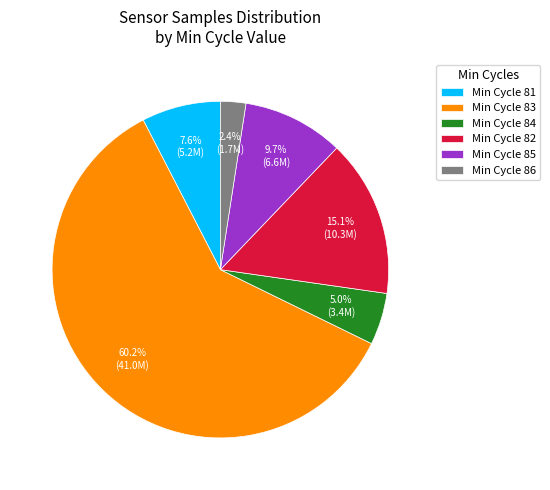

How much of the chart is everything except Min Cycle 81?

92.4%